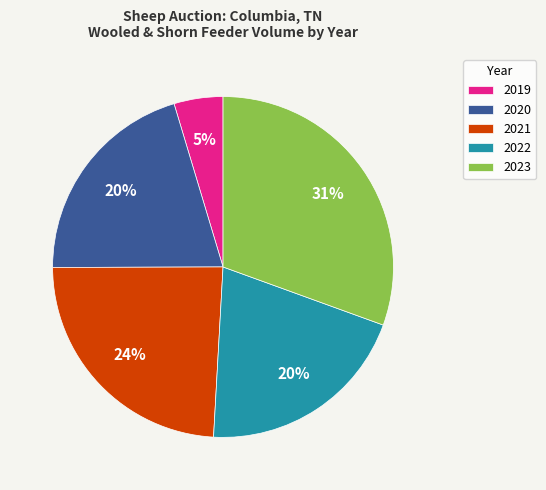

Which slice is the smallest?

2019